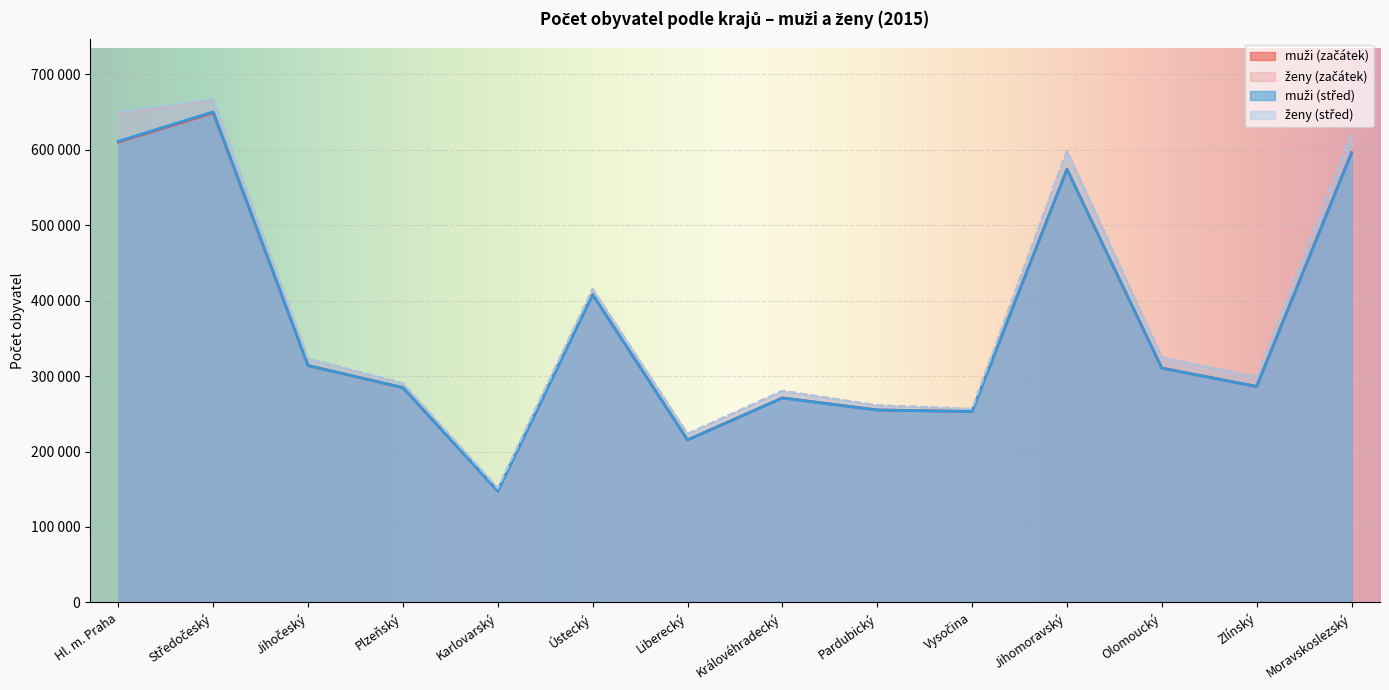

At which category does the chart reach its peak across all series?

Středočeský